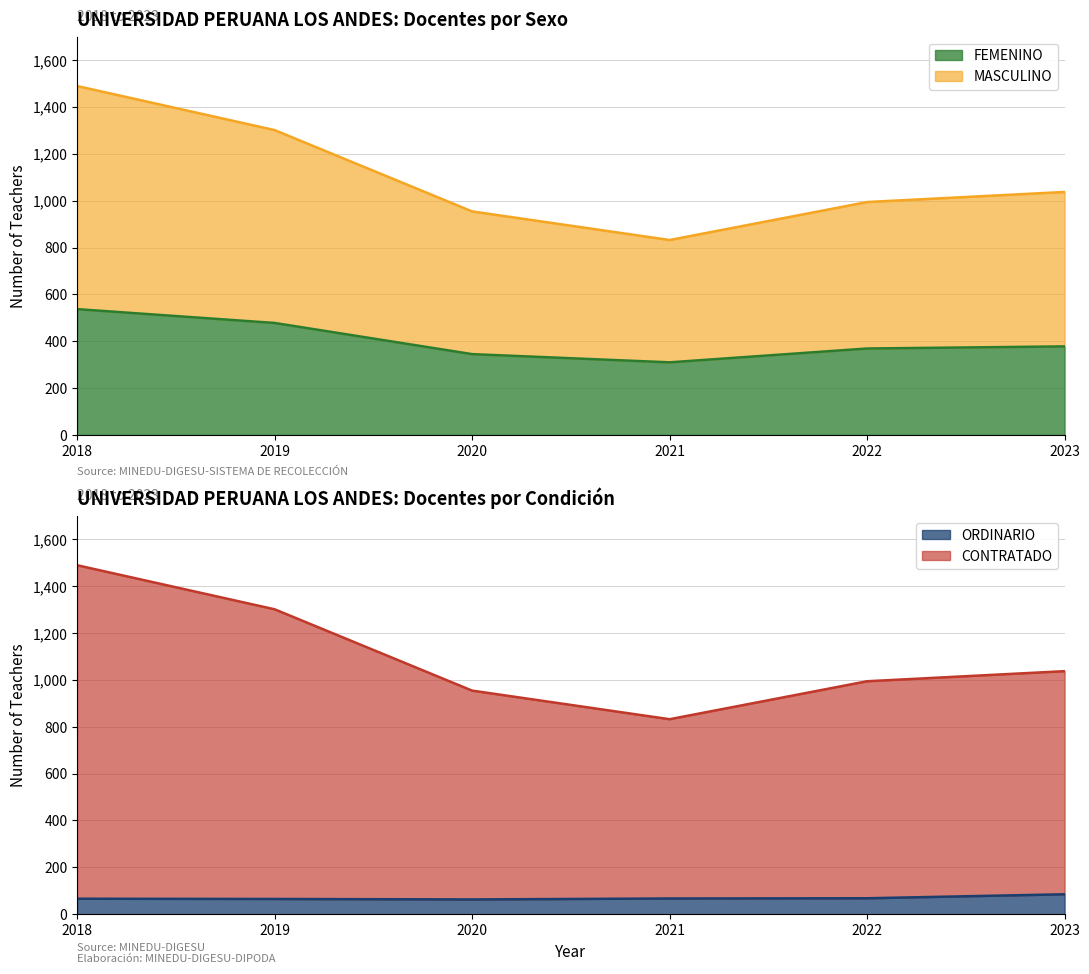

What is the highest value of the FEMENINO series?

537